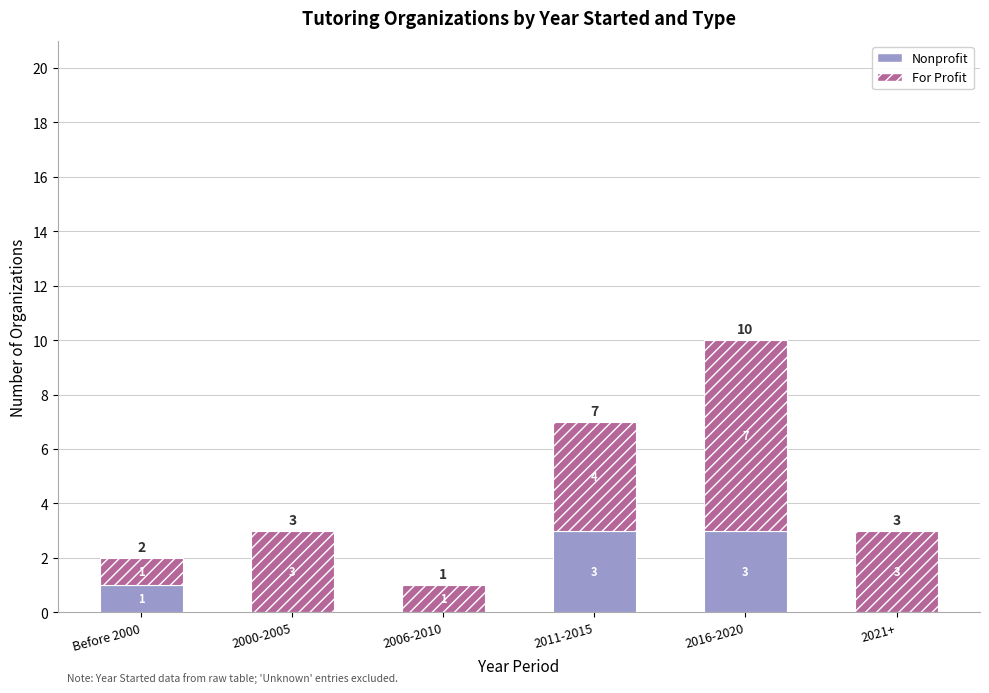

How many distinct data groups are displayed?

2